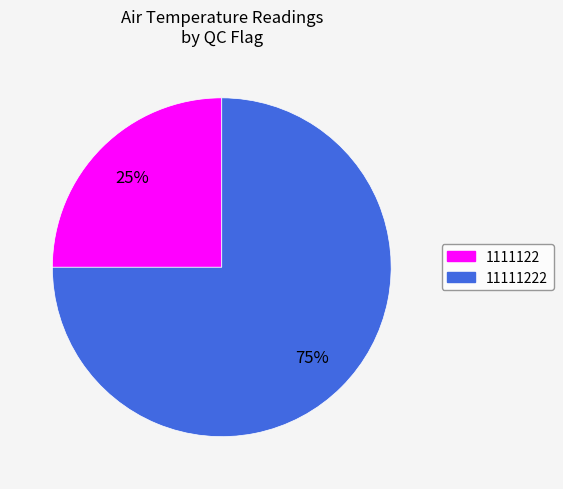

Count the number of slices in the pie.

2